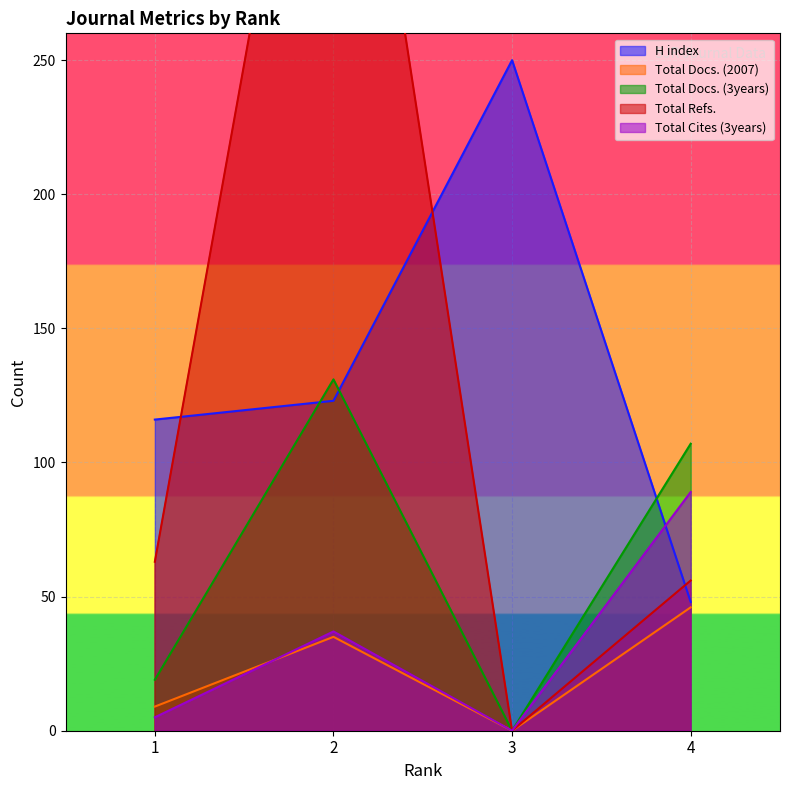

What is the sum of the Total Refs. values at 1 and 4?

119